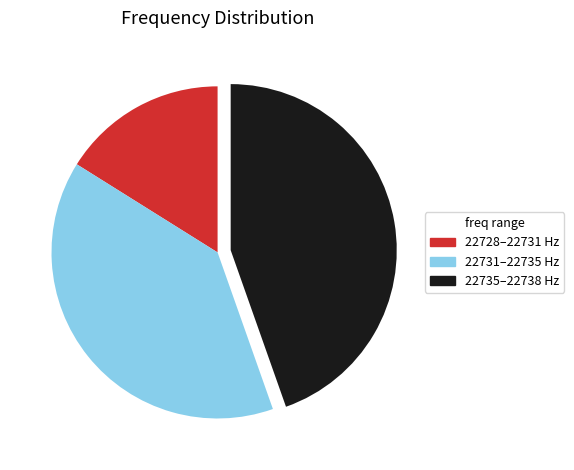

How many segments does this pie chart have?

3